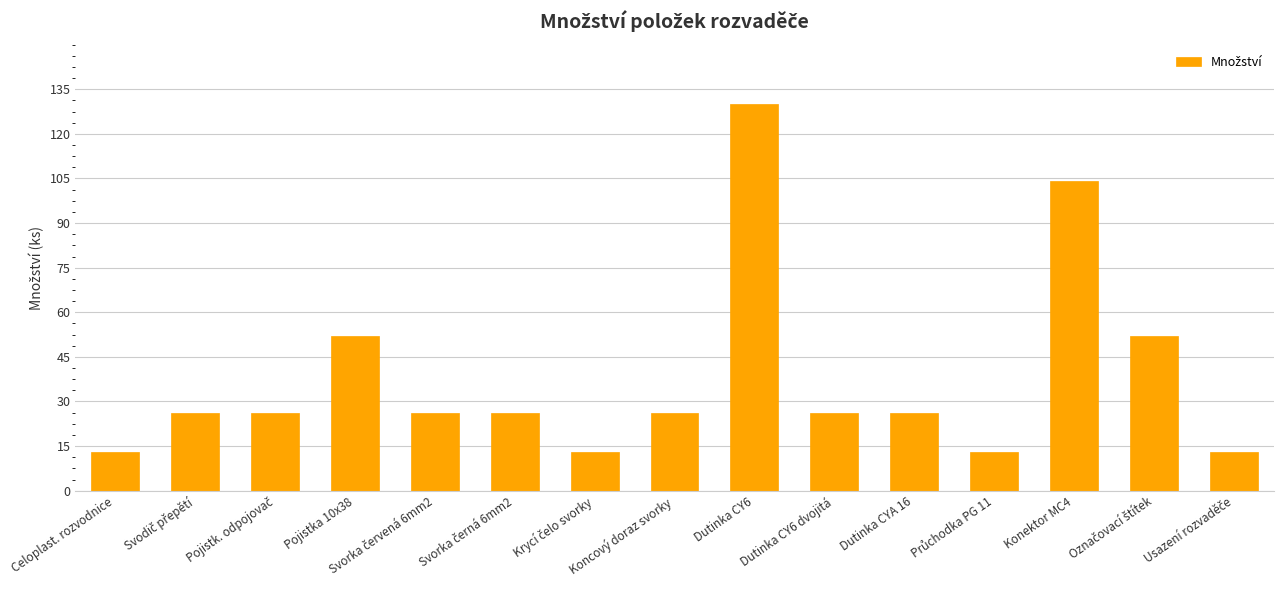

The value at Dutinka CYA 16 is 26. True or false?

True